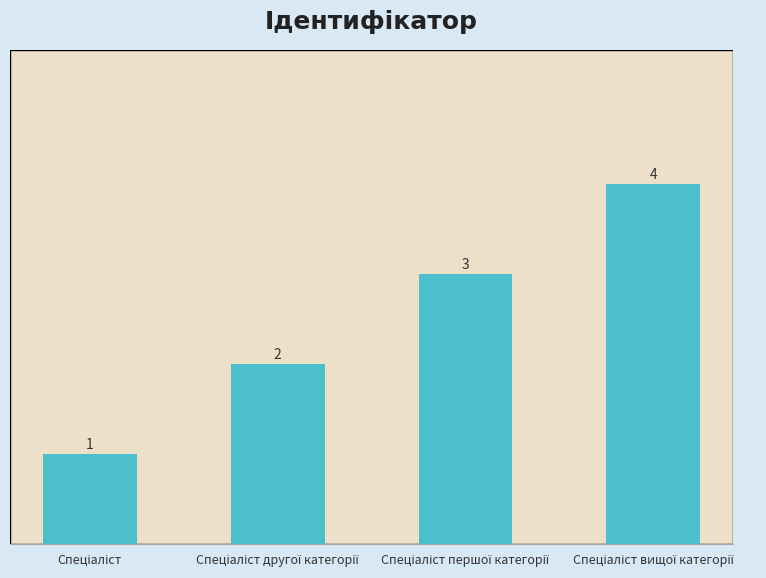

Count the values in the range 2 to 4.

3